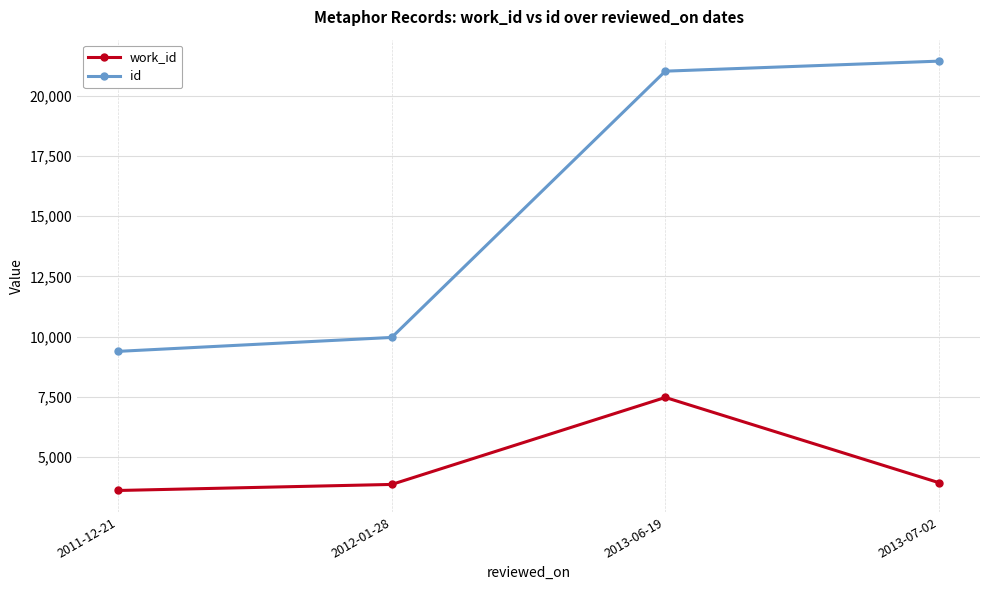

What is the difference between the maximum and minimum values in the id series?

12044